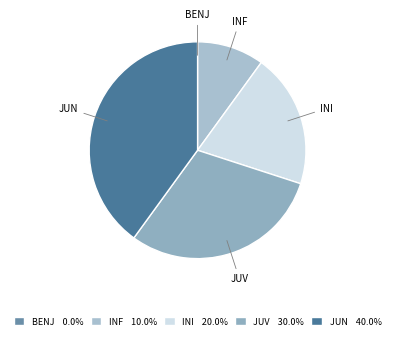

Is there a majority slice in this chart?

No